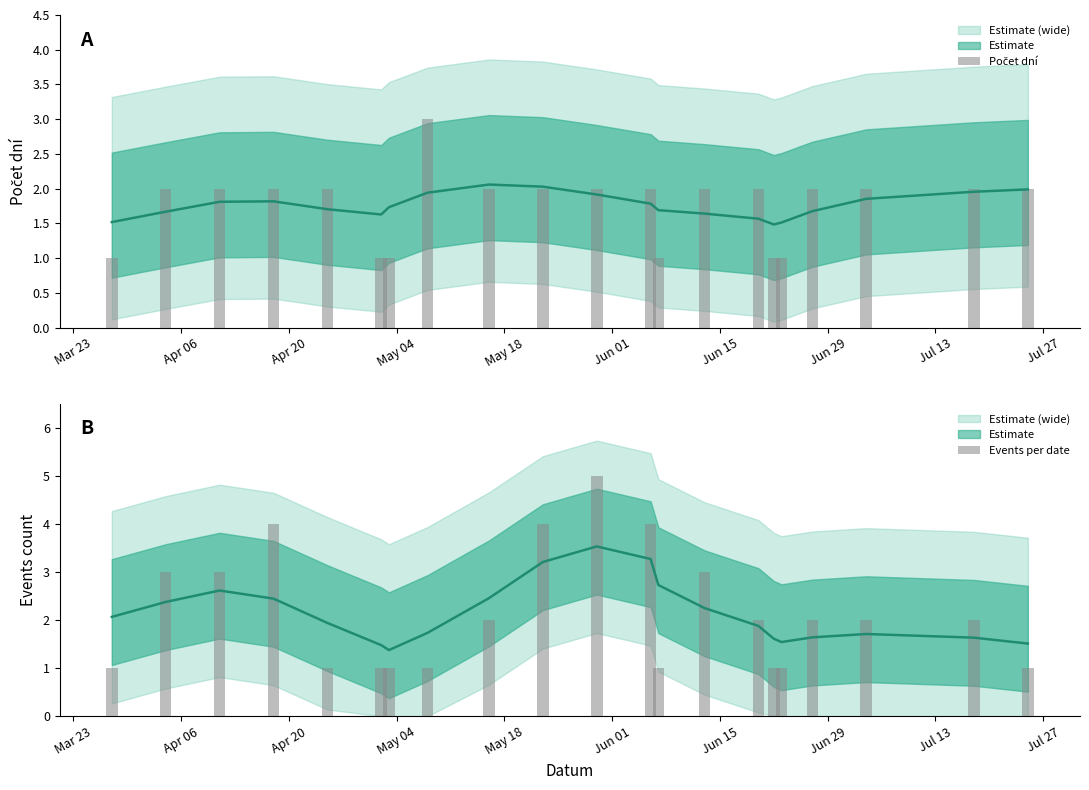

Which series has the largest range (max minus min)?

Events per date